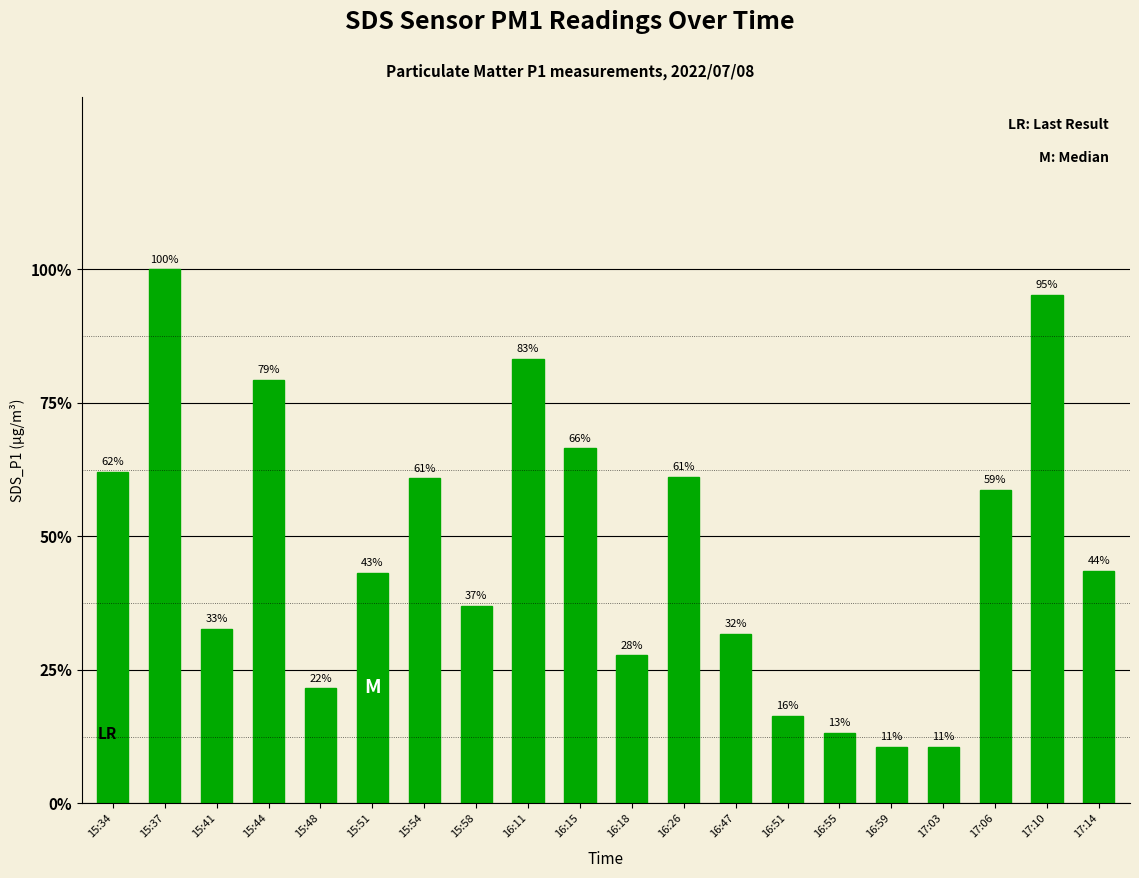

Reading right to left, extract all data points from this chart.

2.5	5.4	3.3	0.6	0.6	0.8	0.9	1.8	3.5	1.6	3.8	4.7	2.1	3.5	2.5	1.2	4.5	1.9	5.7	3.5